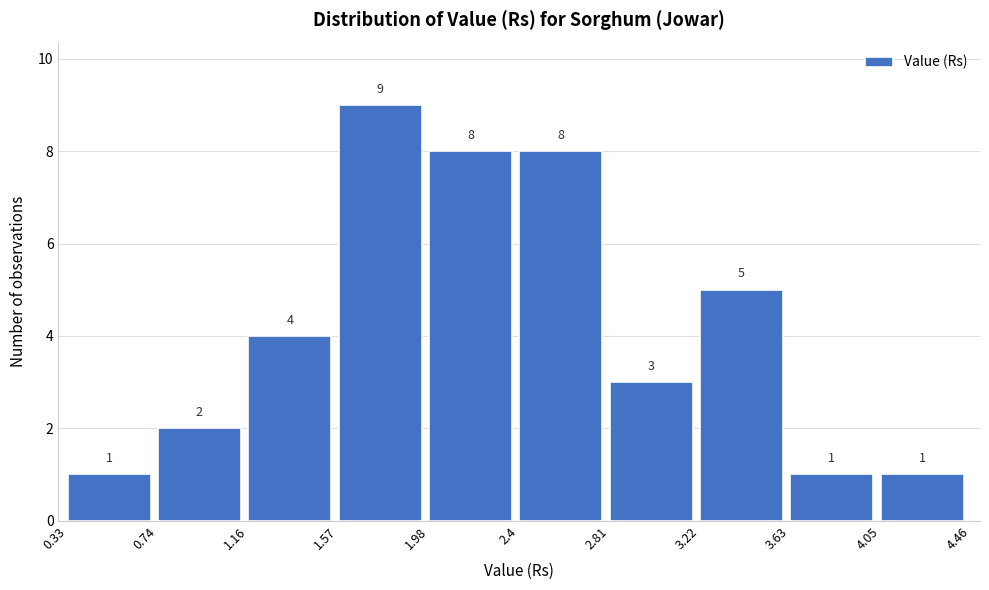

Which range on the x-axis has the tallest bar?

1.57 to 1.98